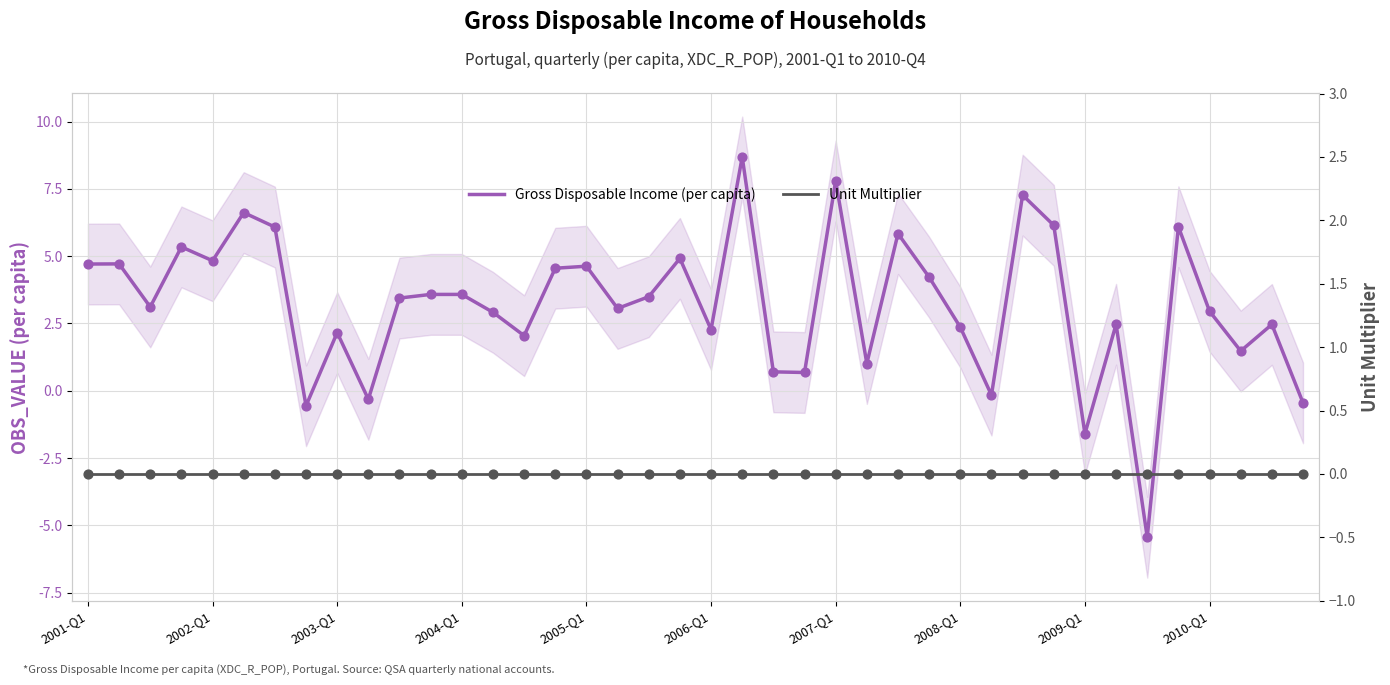

What is the total value across all series at 38?

2.5